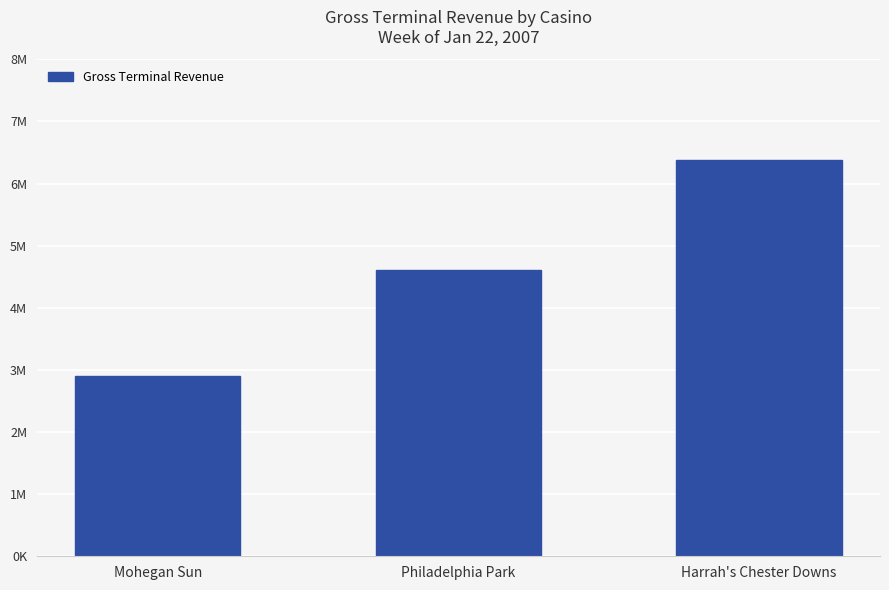

What position from the left is Mohegan Sun?

1